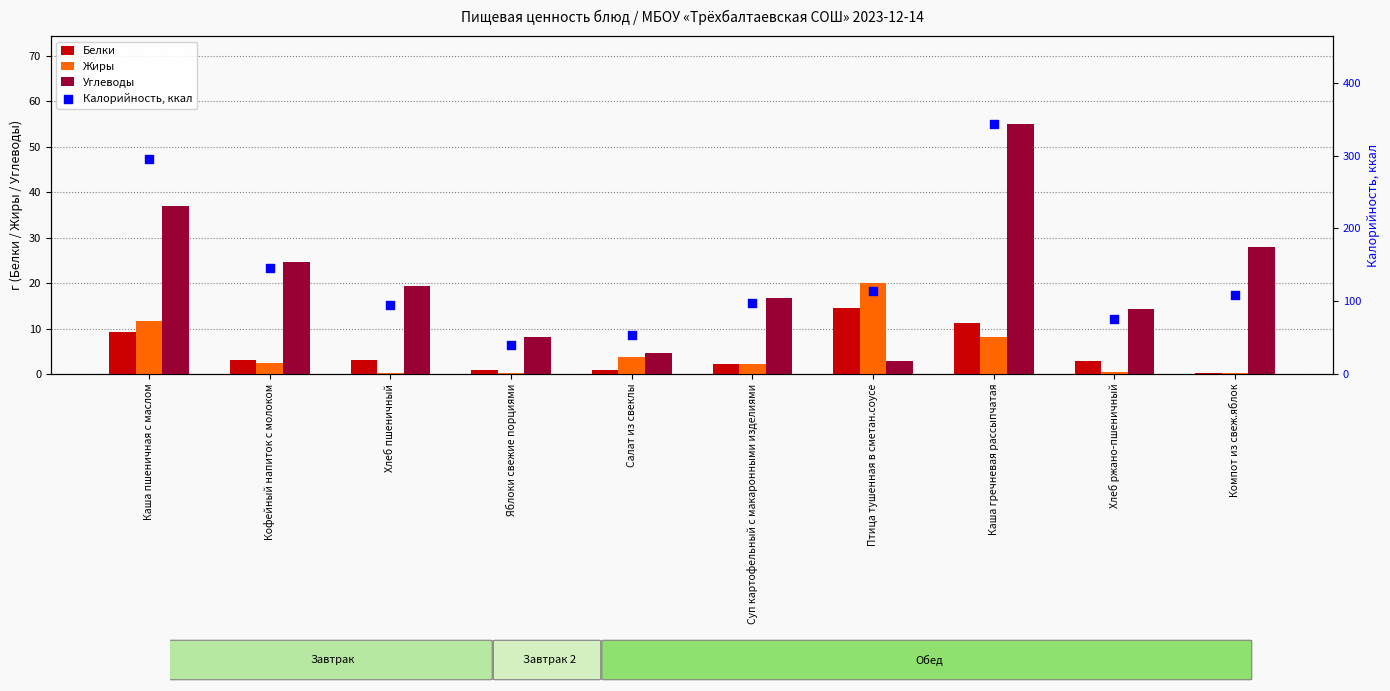

At which category is the sum across all series the highest?

Каша гречневая рассыпчатая